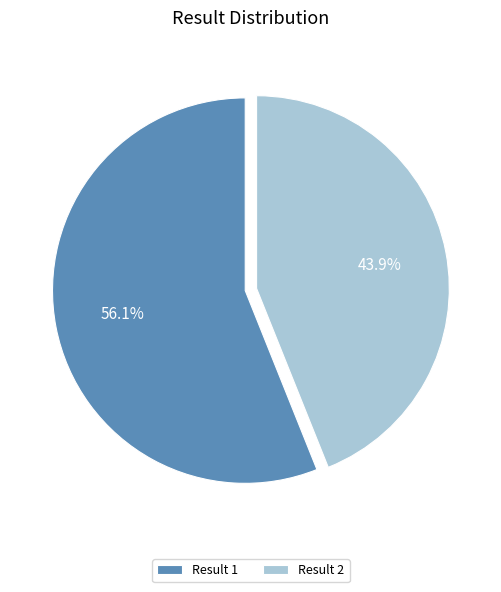

Which slice is the largest?

Result 1